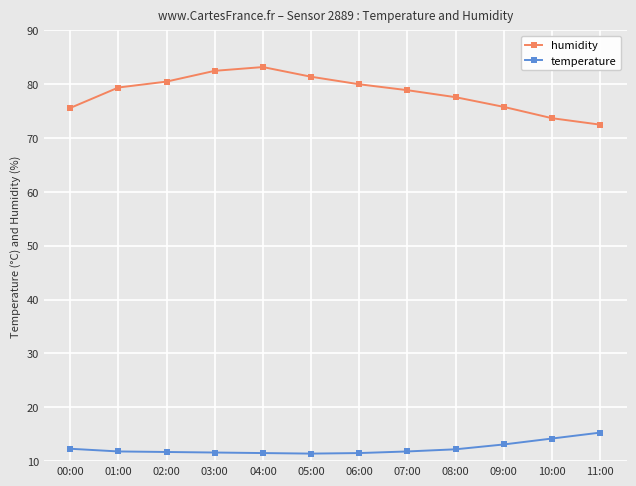

True or false: humidity and temperature intersect in this chart.

False